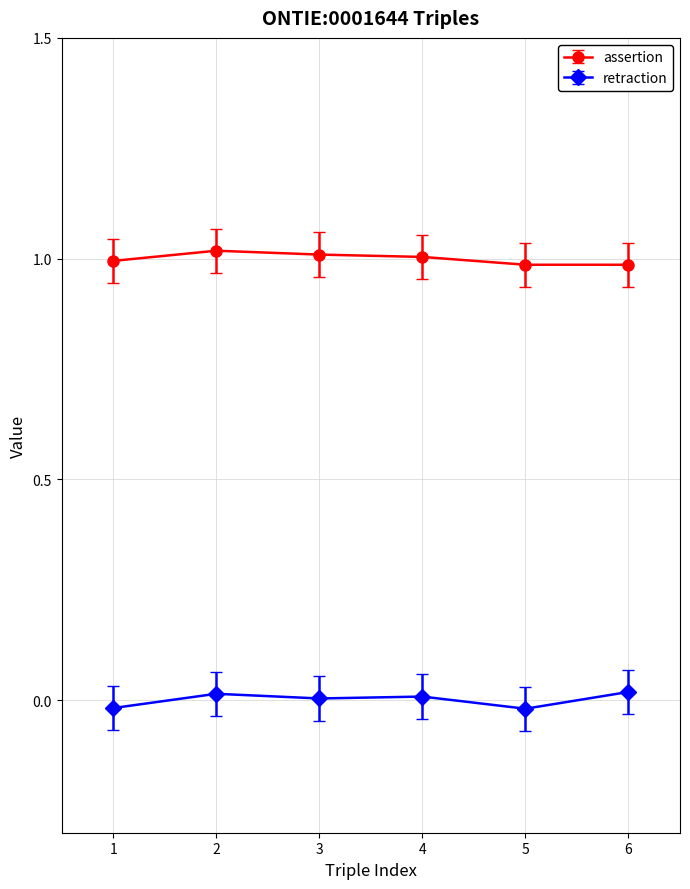

True or false: retraction has more than 0 interior local peaks.

True